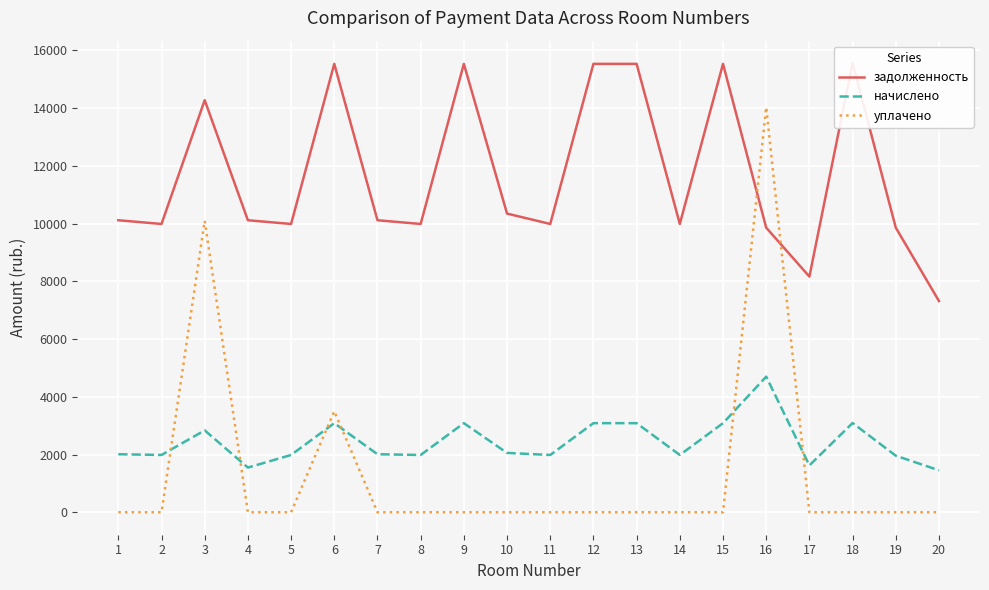

How many interior local valleys does the задолженность series have?

6